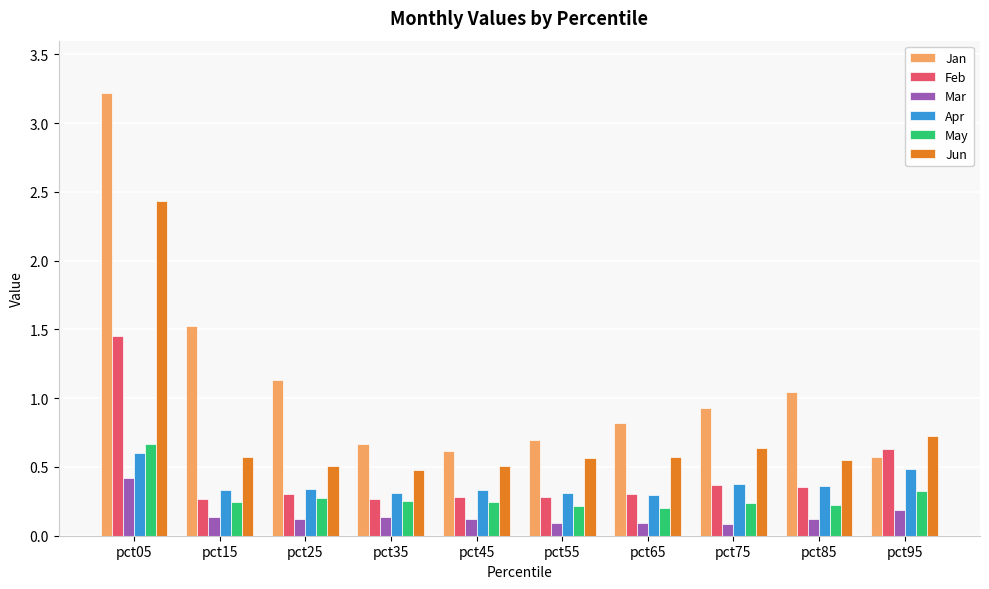

How many groups of bars are there?

10